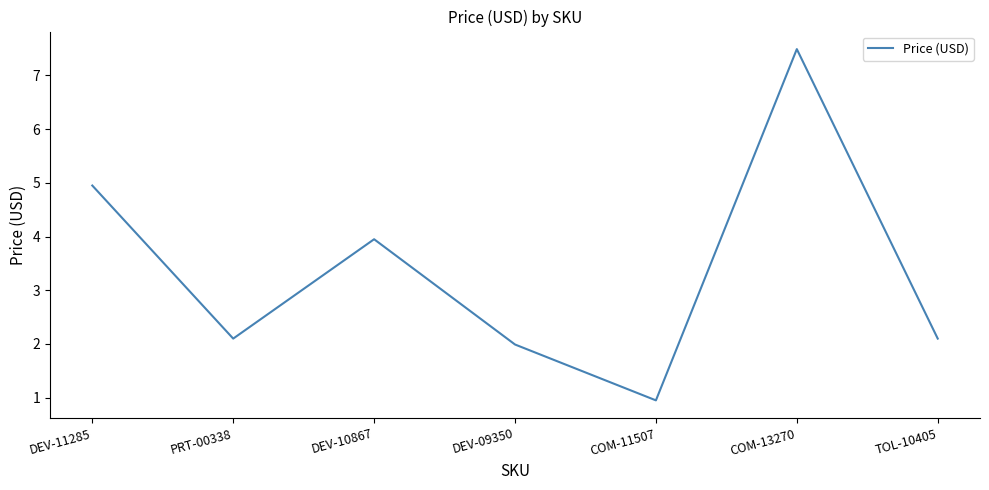

Does the chart have visible grid lines?

No